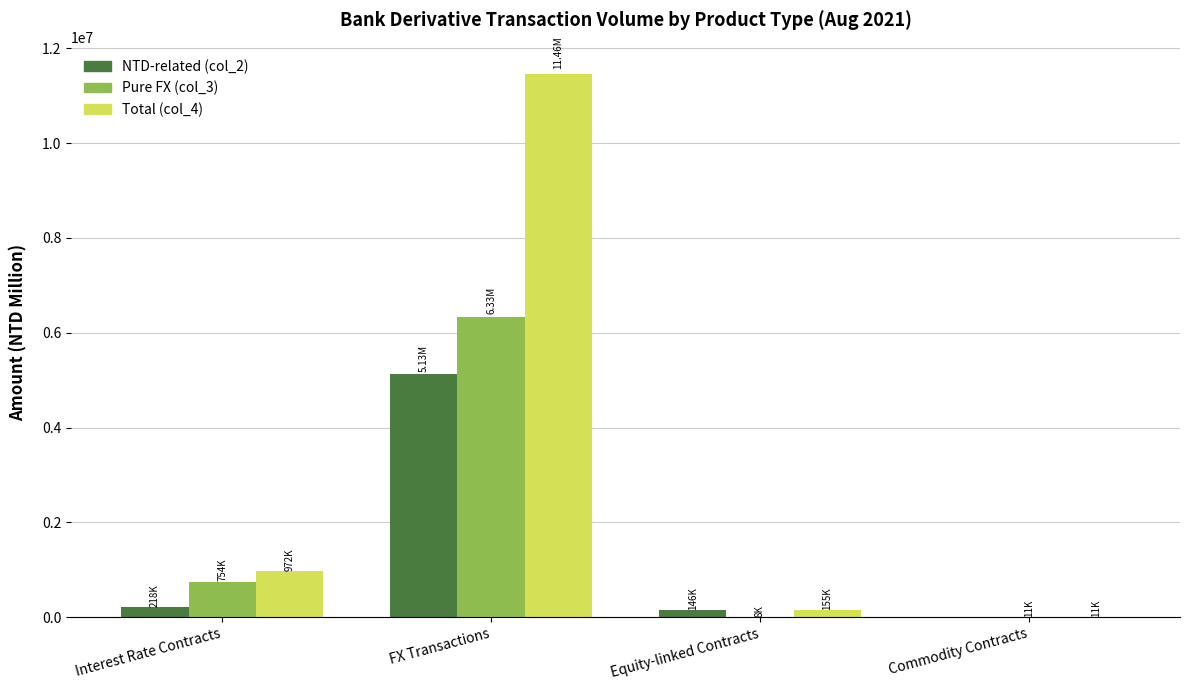

Which category has the highest value in the Total (col_4) series?

FX Transactions